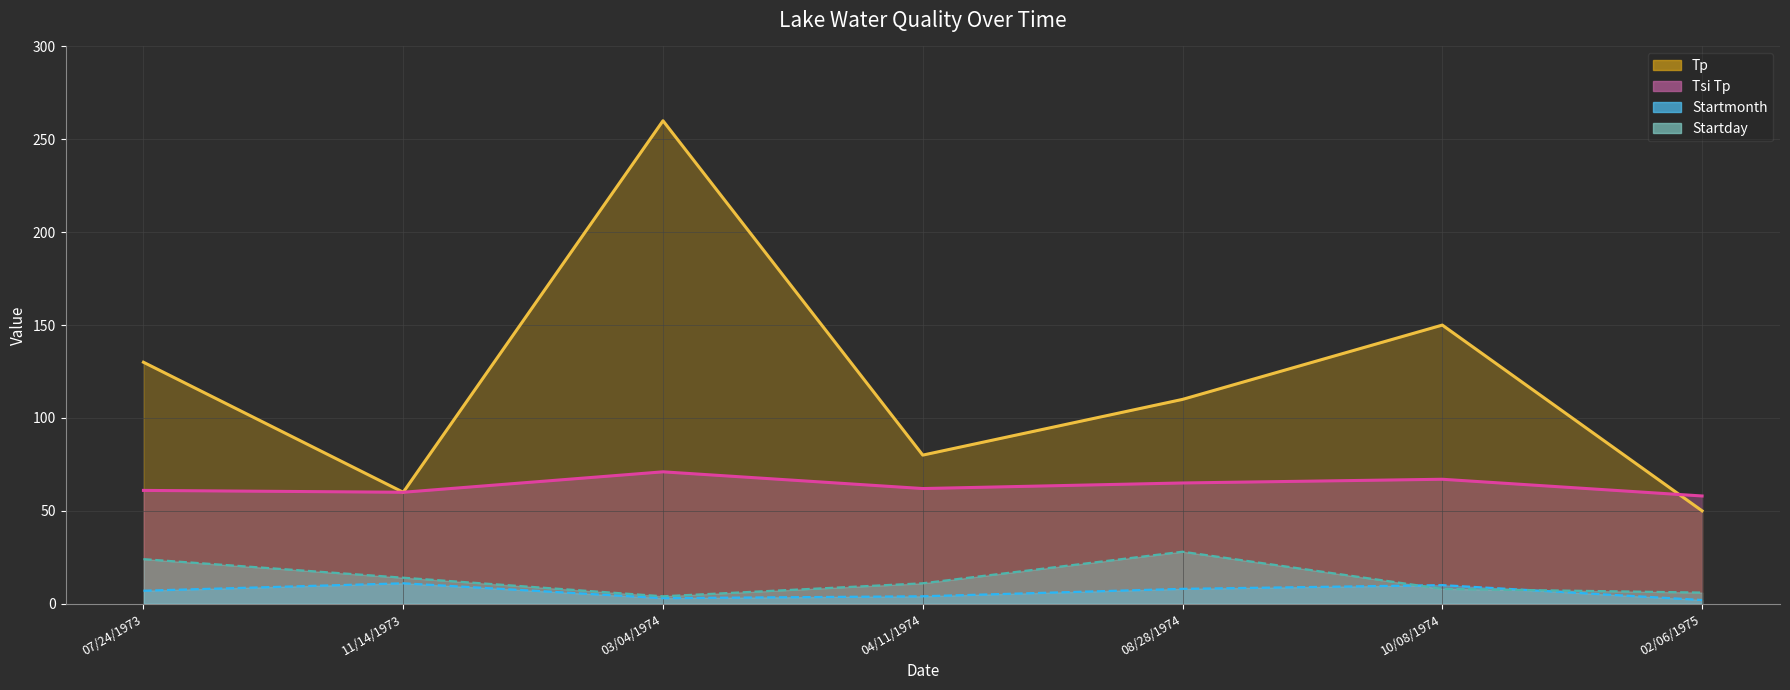

Reading left to right, transcribe all the data shown in this chart.

Tp: 130	60	260	80	110	150	50
Tsi Tp: 61	60	71	62	65	67	58
Startmonth: 7	11	3	4	8	10	2
Startday: 24	14	4	11	28	8	6